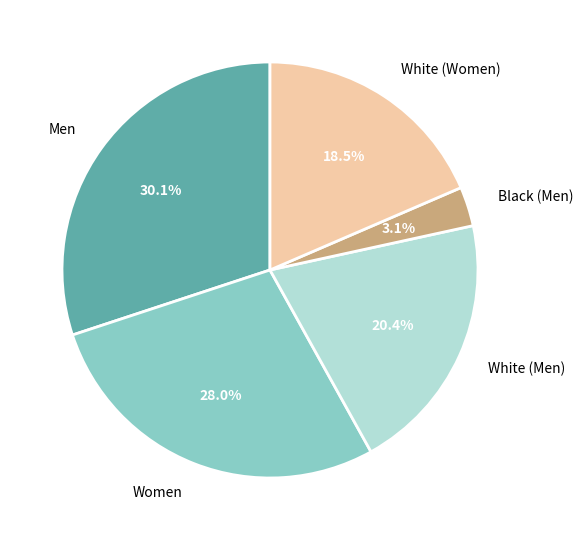

Does any single category account for the majority?

No